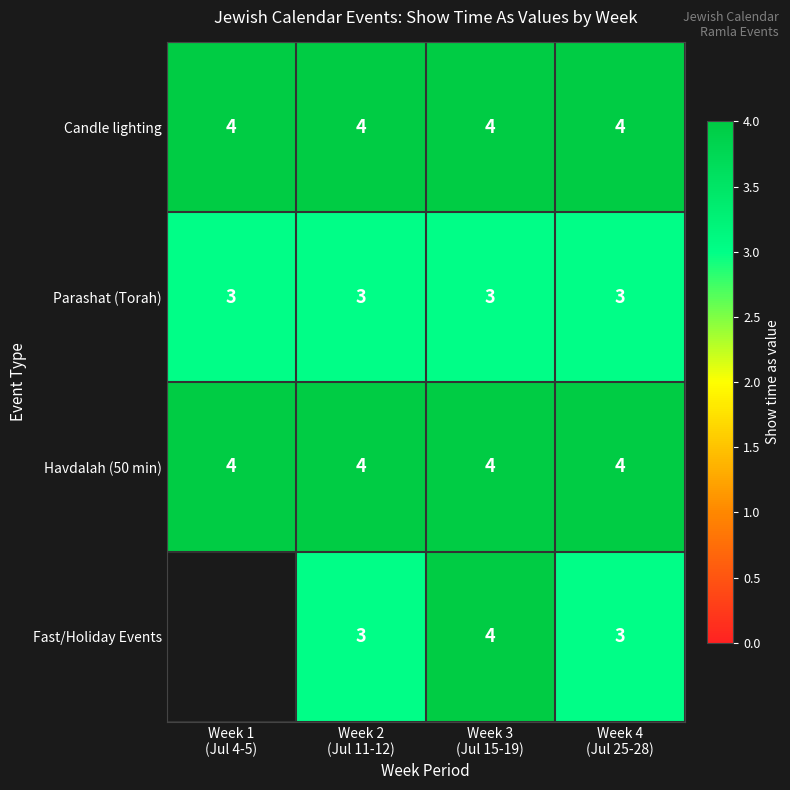

What is the minimum value for Havdalah (50 min)?

4